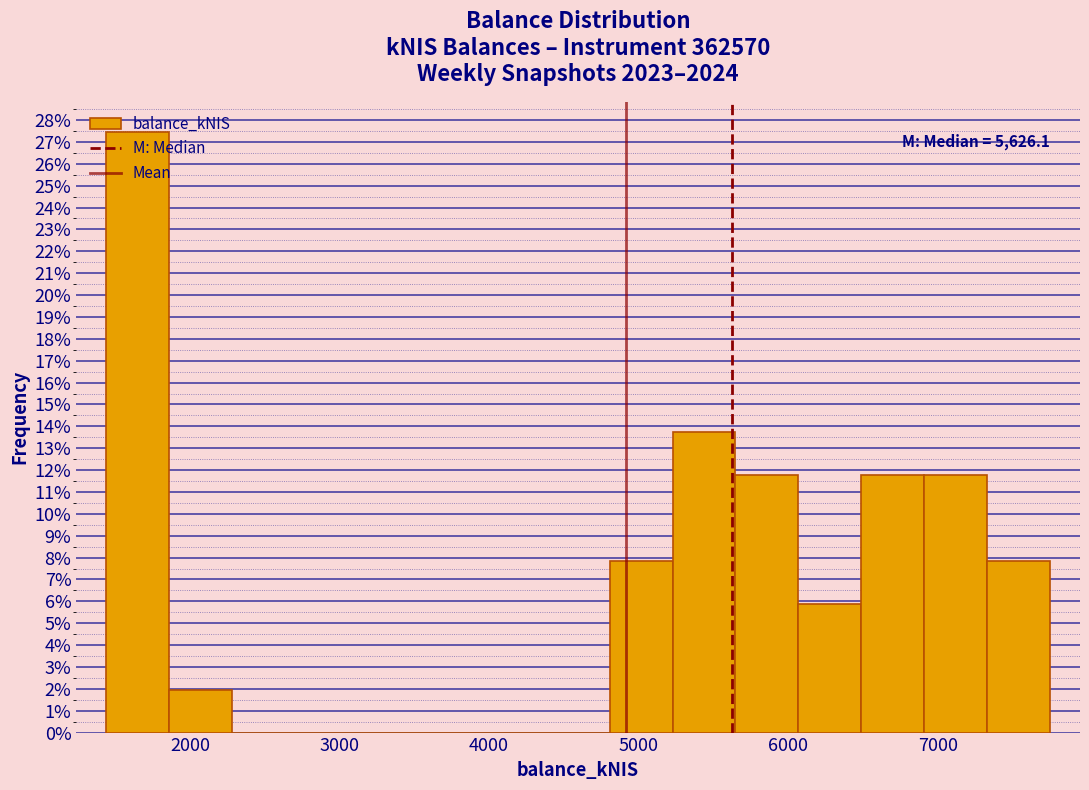

Over which range of the x-axis is the bar tallest?

1400 to 1900